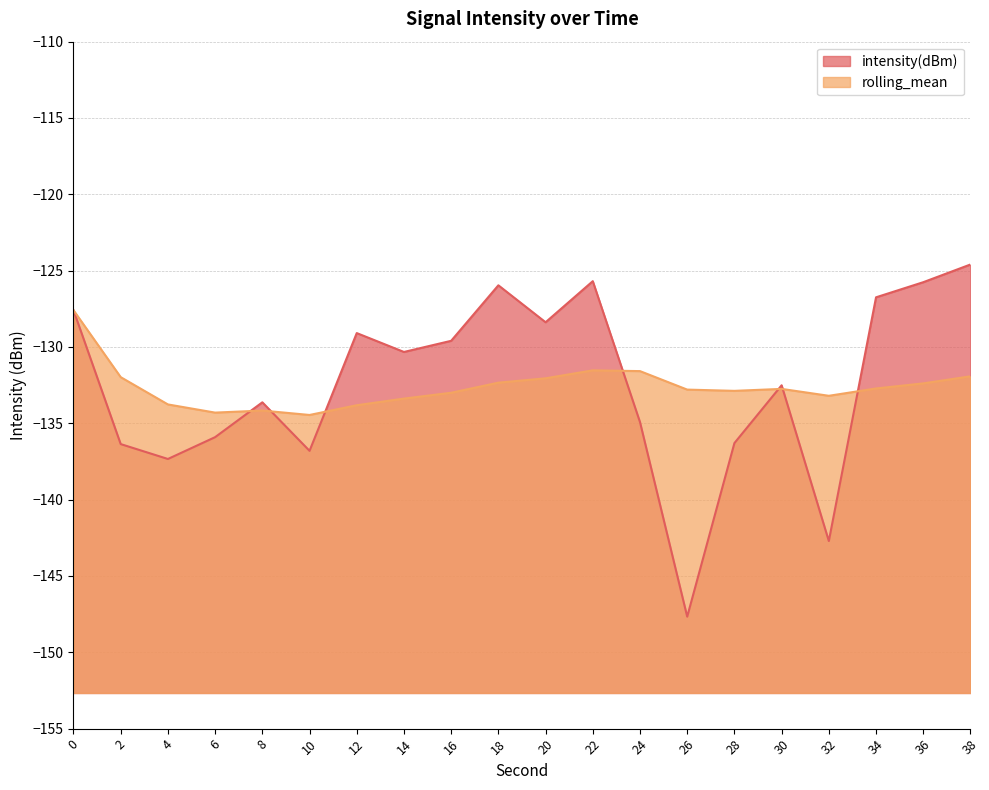

How many lines are shown in the chart?

2